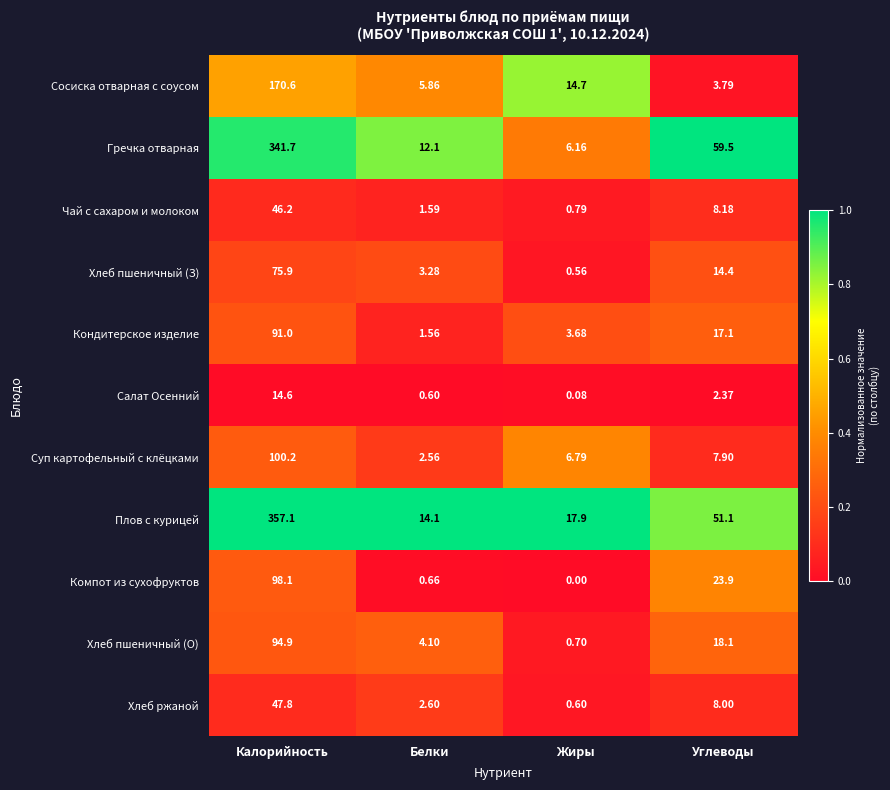

How many distinct data groups are displayed?

11